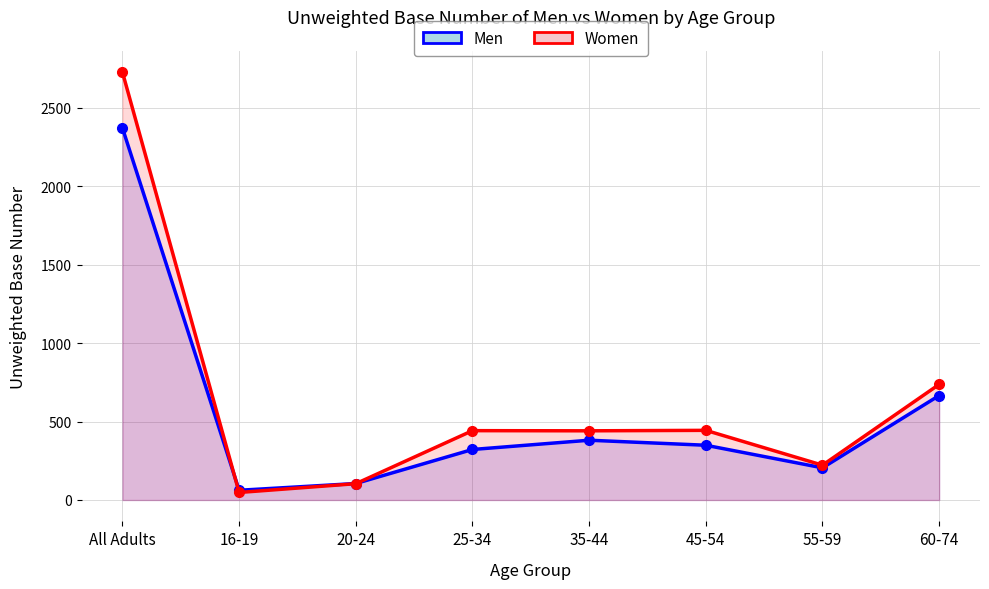

True or false: Women has more than 2 interior local peaks.

False